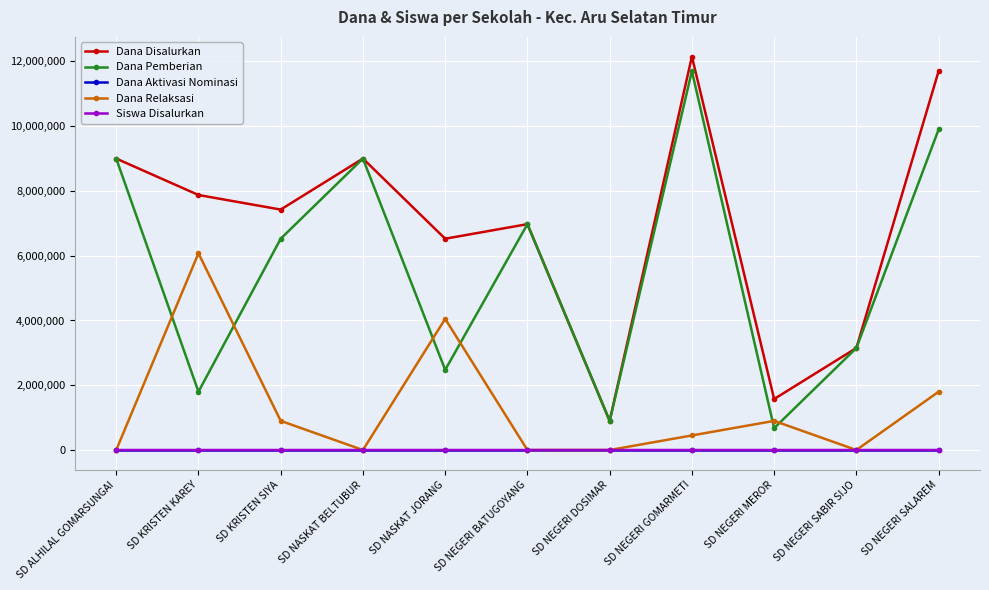

True or false: Dana Pemberian and Dana Aktivasi Nominasi cross at least once.

False